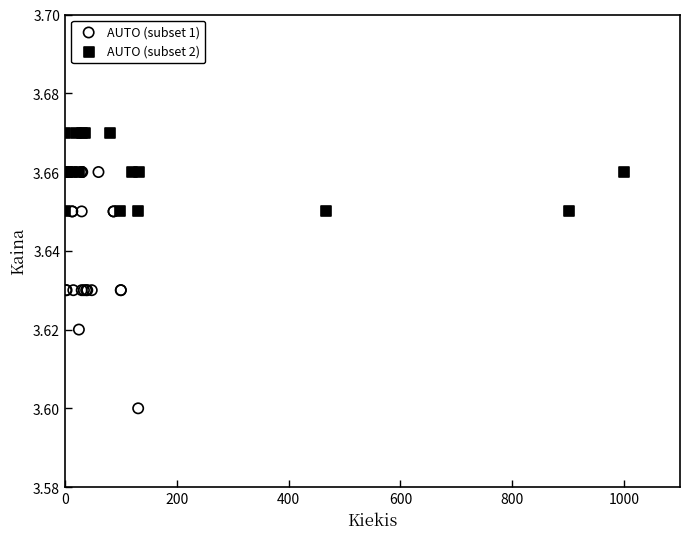

What are all the series names shown in the legend?

AUTO (subset 1), AUTO (subset 2)